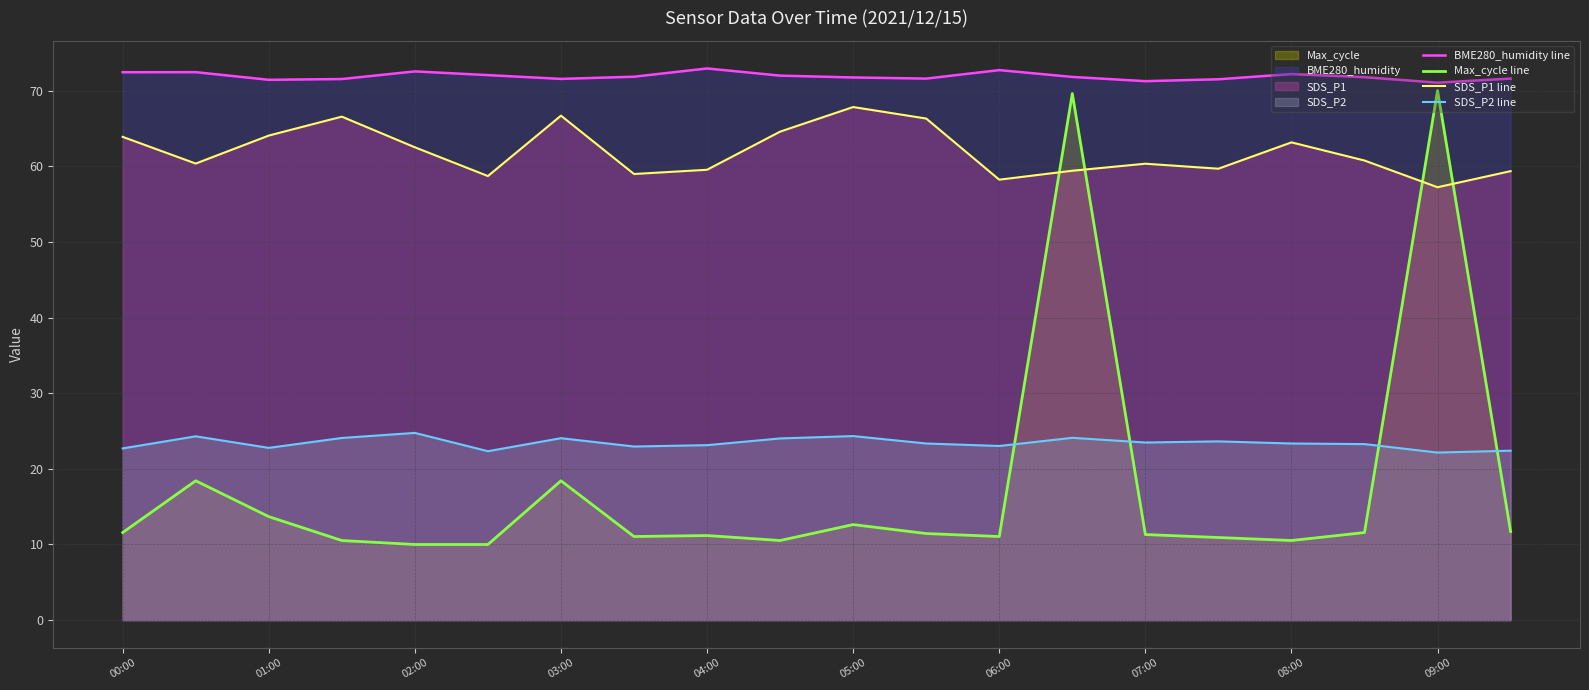

What is the sum of all Max_cycle line values?

356.2